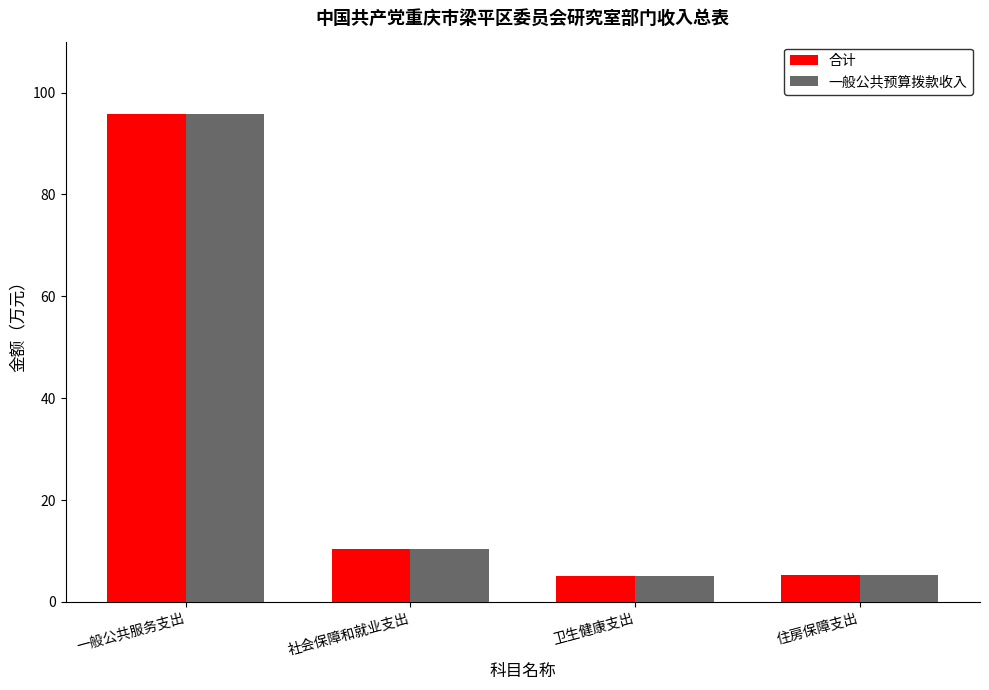

What is the sum of the 合计 values at 住房保障支出 and 卫生健康支出?

10.2